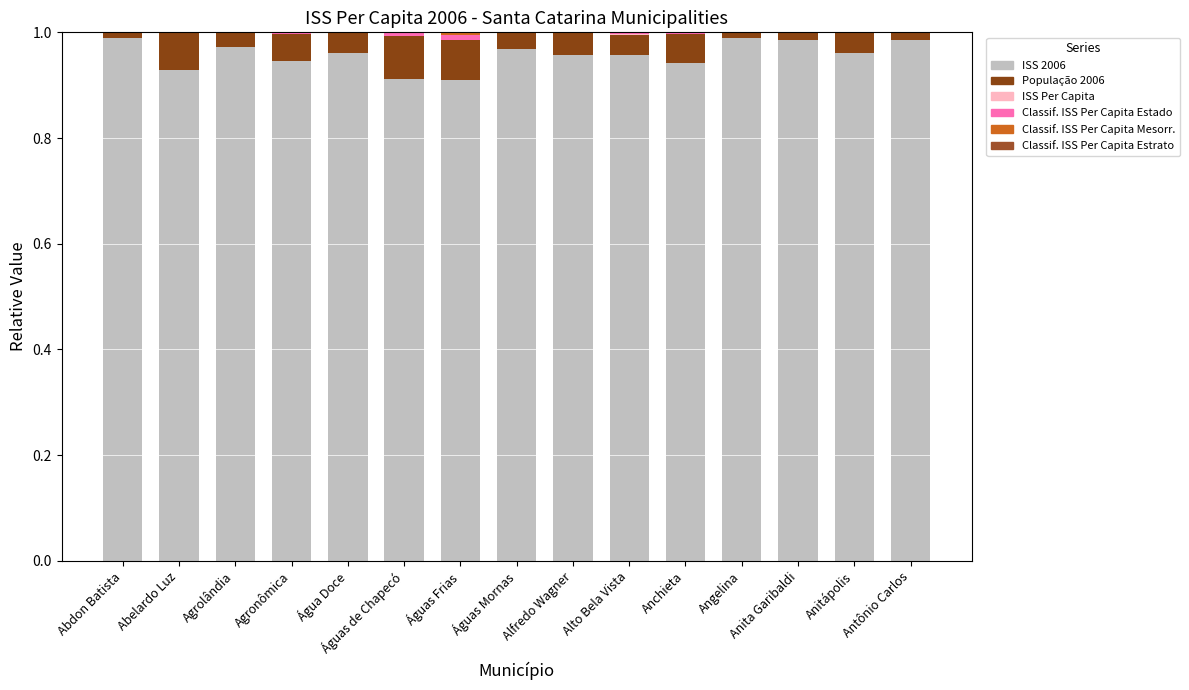

What position from the left is Águas Frias?

7